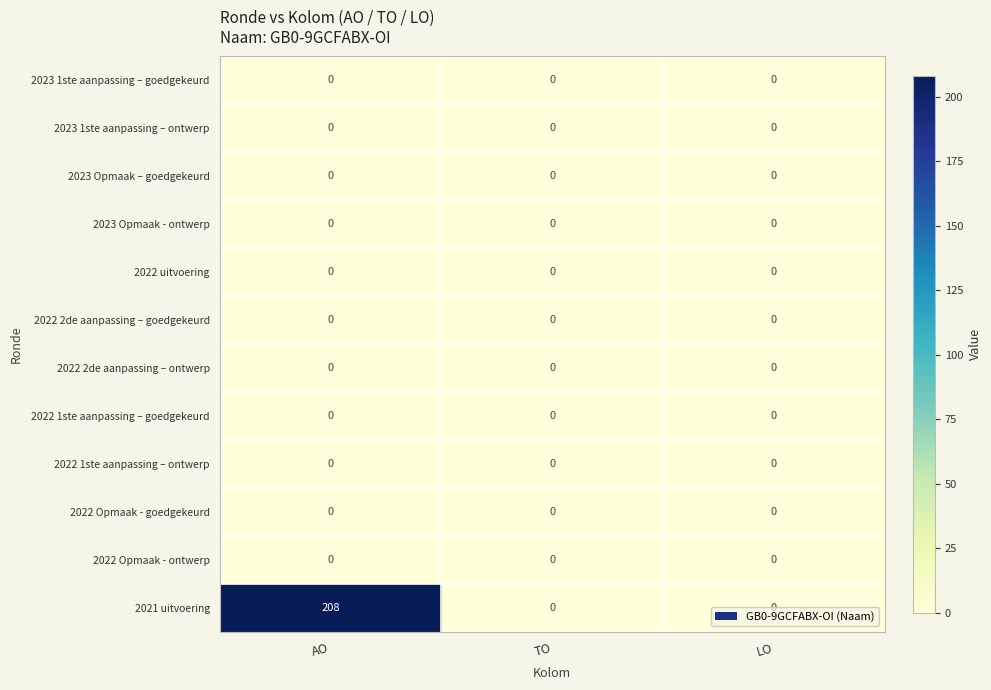

Is it true that 2023 Opmaak - ontwerp equals 0 at LO?

True